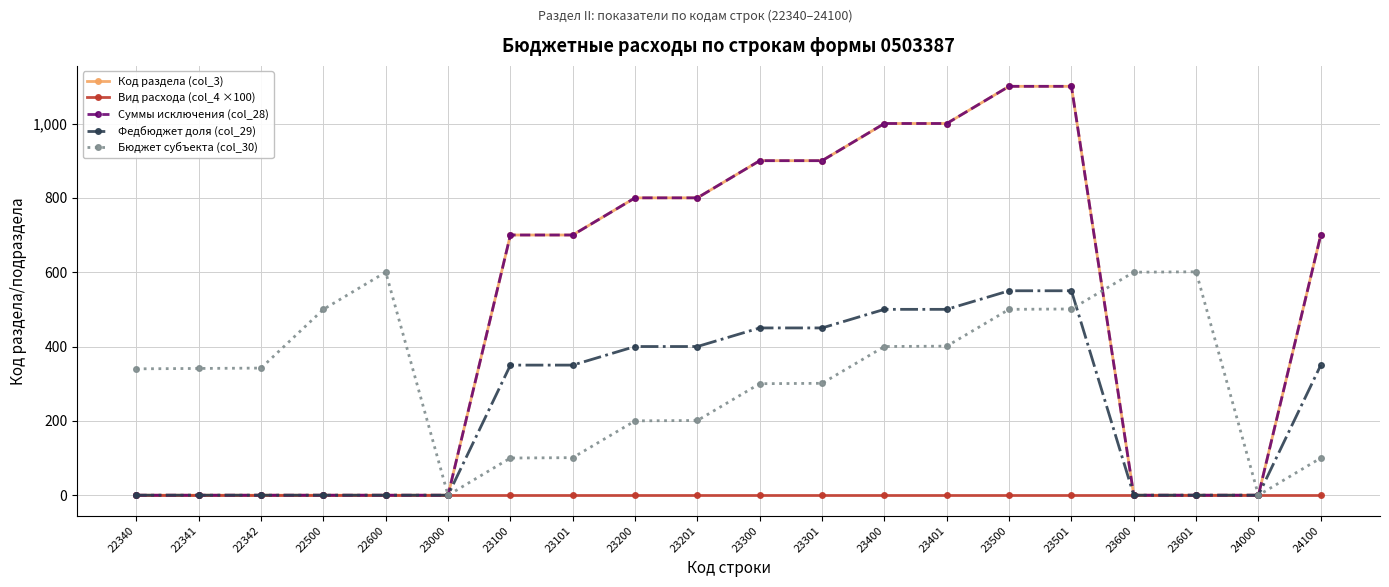

At which category is the sum across all series the highest?

23501